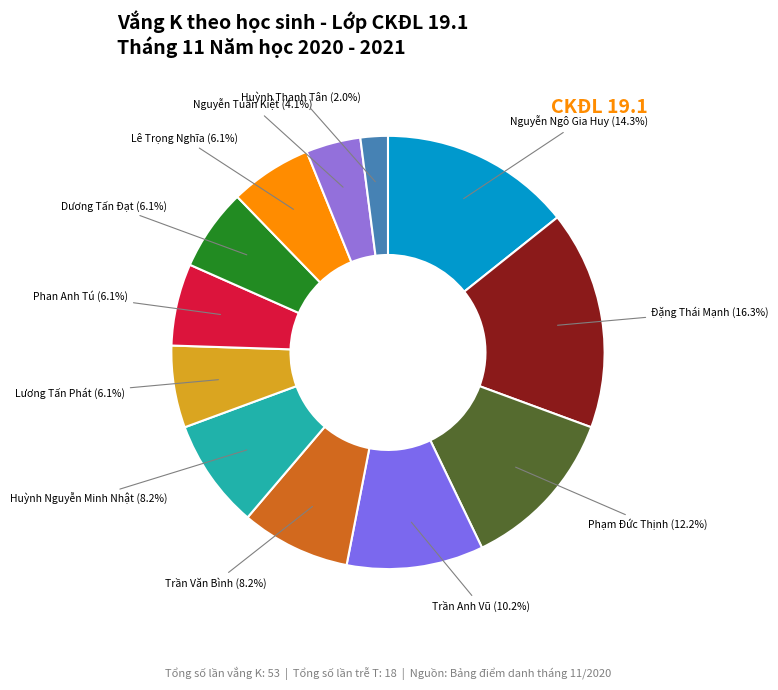

How many slices are in this pie chart?

12